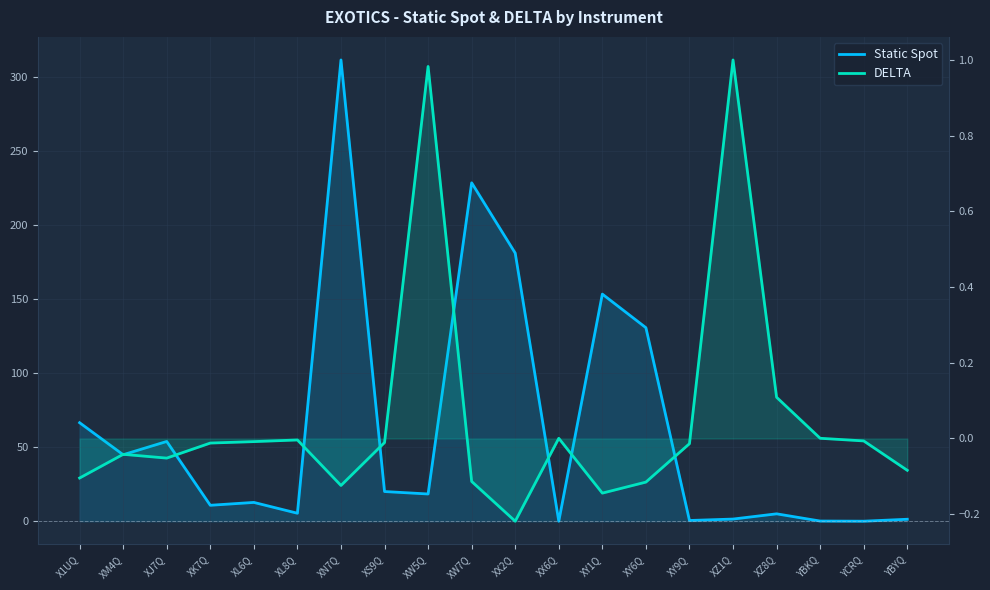

Count the number of categories in the chart.

20